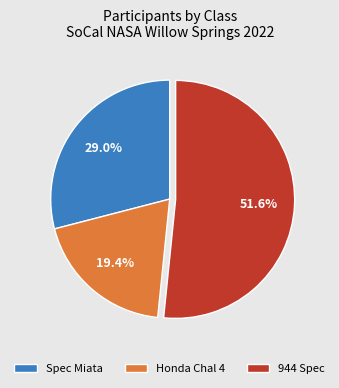

To the nearest percent, what percentage of the pie is Honda Chal 4?

19%